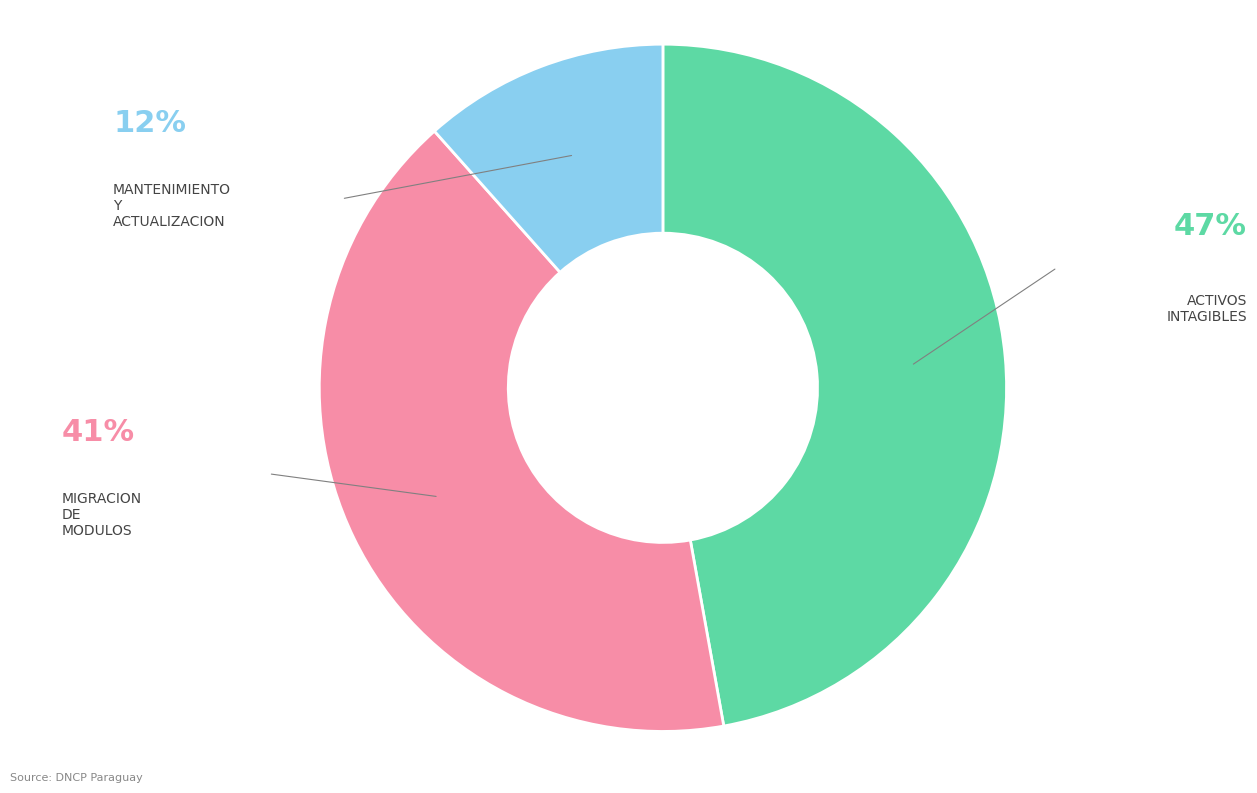

Is it true that MANTENIMIENTO Y ACTUALIZACION is 20% of the pie?

False